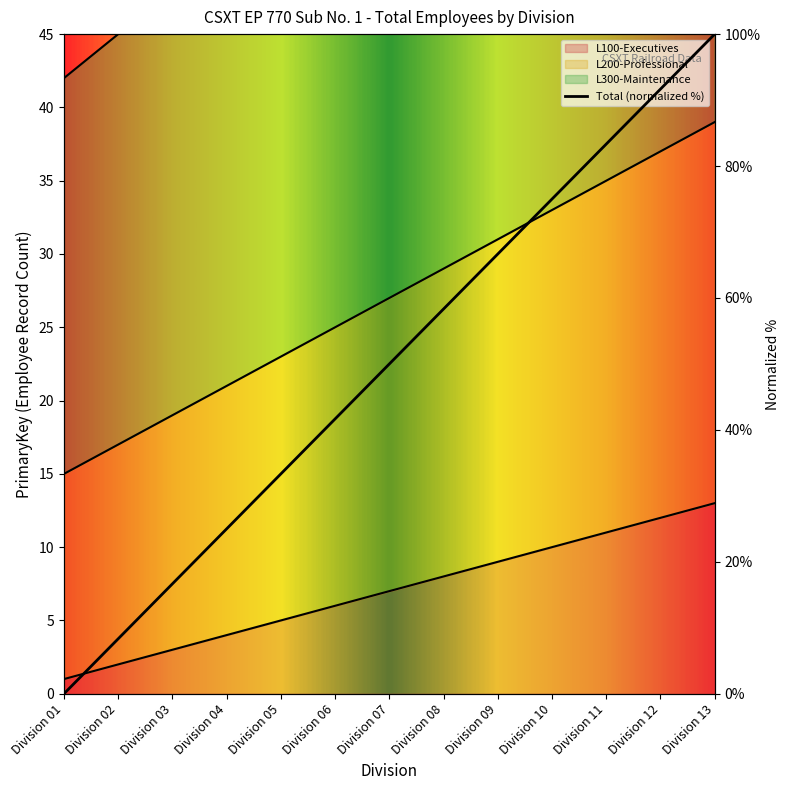

Does the chart display data point markers on the line(s)?

No